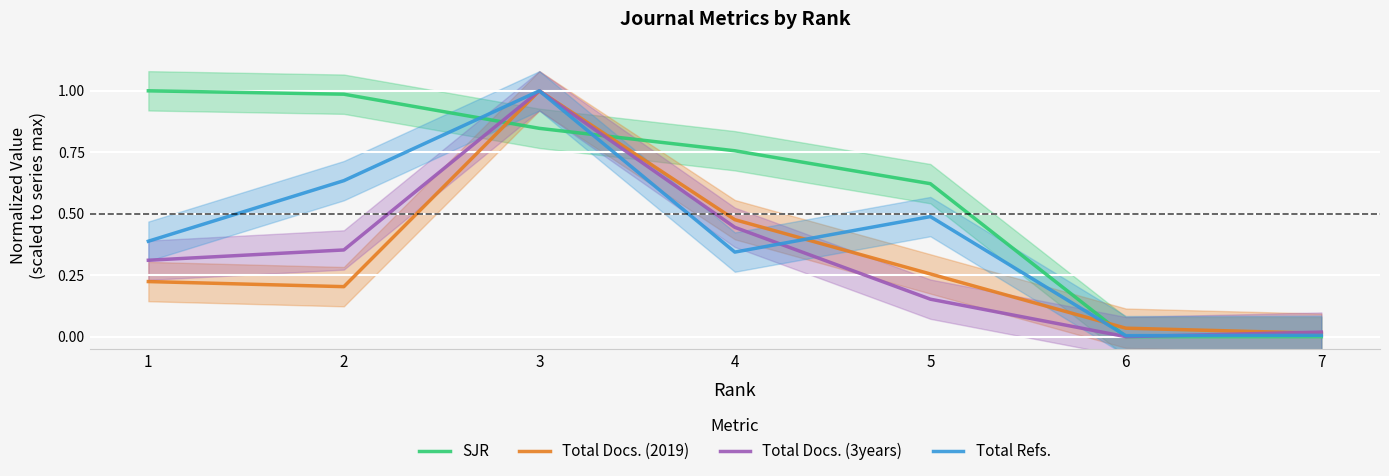

How many lines are shown in the chart?

4